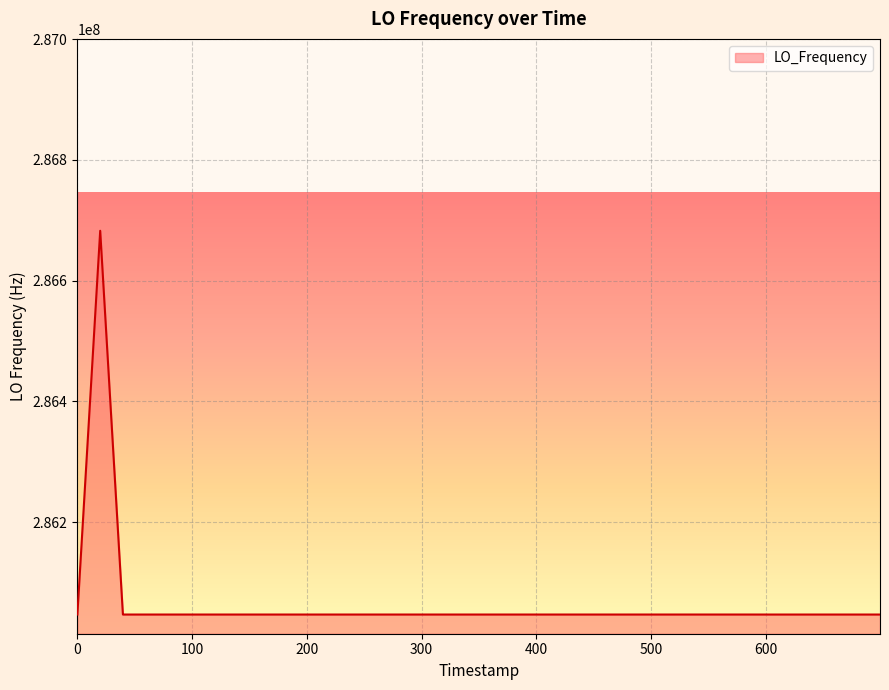

Count the number of categories in the chart.

40